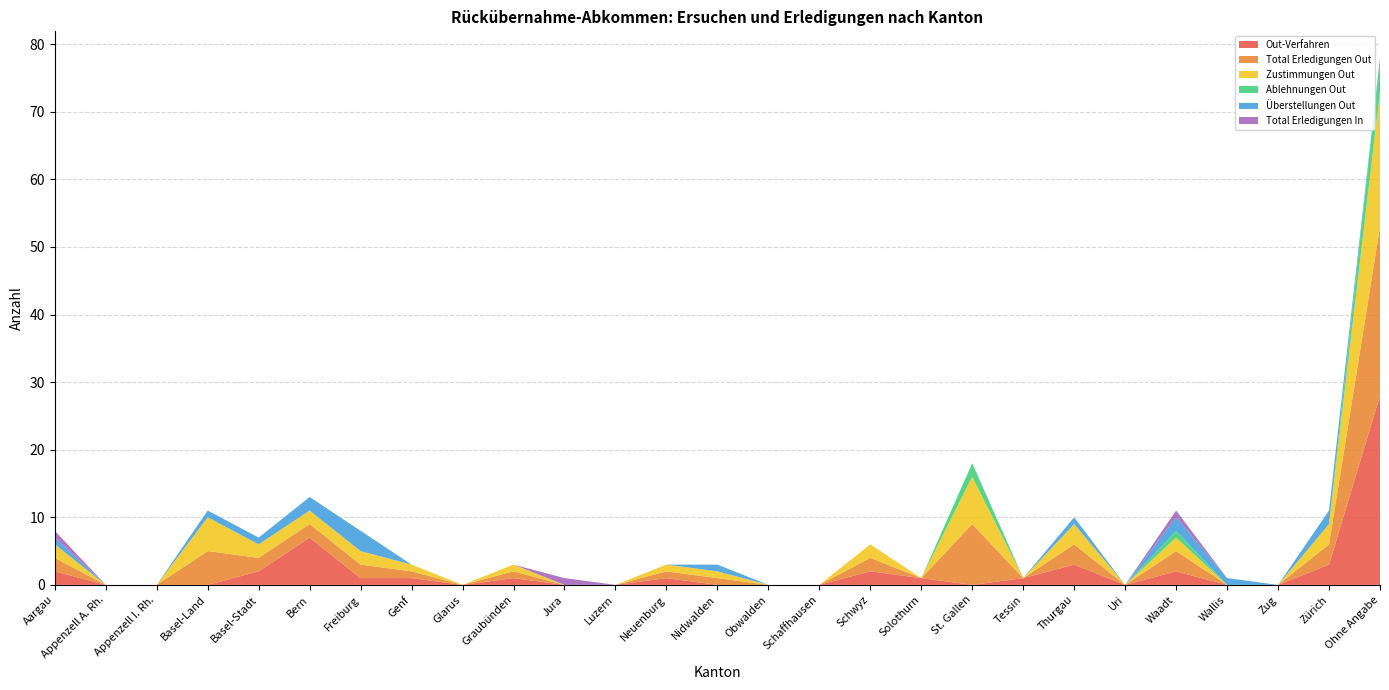

Reading right to left, extract all data points from this chart.

Out-Verfahren: Ohne Angabe=28	Zürich=3	Zug=0	Wallis=0	Waadt=2	Uri=0	Thurgau=3	Tessin=1	St. Gallen=0	Solothurn=1	Schwyz=2	Schaffhausen=0	Obwalden=0	Nidwalden=0	Neuenburg=1	Luzern=0	Jura=0	Graubünden=1	Glarus=0	Genf=1	Freiburg=1	Bern=7	Basel-Stadt=2	Basel-Land=0	Appenzell I. Rh.=0	Appenzell A. Rh.=0	Aargau=2
Total Erledigungen Out: Ohne Angabe=25	Zürich=3	Zug=0	Wallis=0	Waadt=3	Uri=0	Thurgau=3	Tessin=0	St. Gallen=9	Solothurn=0	Schwyz=2	Schaffhausen=0	Obwalden=0	Nidwalden=1	Neuenburg=1	Luzern=0	Jura=0	Graubünden=1	Glarus=0	Genf=1	Freiburg=2	Bern=2	Basel-Stadt=2	Basel-Land=5	Appenzell I. Rh.=0	Appenzell A. Rh.=0	Aargau=2
Zustimmungen Out: Ohne Angabe=20	Zürich=3	Zug=0	Wallis=0	Waadt=2	Uri=0	Thurgau=3	Tessin=0	St. Gallen=7	Solothurn=0	Schwyz=2	Schaffhausen=0	Obwalden=0	Nidwalden=1	Neuenburg=1	Luzern=0	Jura=0	Graubünden=1	Glarus=0	Genf=1	Freiburg=2	Bern=2	Basel-Stadt=2	Basel-Land=5	Appenzell I. Rh.=0	Appenzell A. Rh.=0	Aargau=2
Ablehnungen Out: Ohne Angabe=5	Zürich=0	Zug=0	Wallis=0	Waadt=1	Uri=0	Thurgau=0	Tessin=0	St. Gallen=2	Solothurn=0	Schwyz=0	Schaffhausen=0	Obwalden=0	Nidwalden=0	Neuenburg=0	Luzern=0	Jura=0	Graubünden=0	Glarus=0	Genf=0	Freiburg=0	Bern=0	Basel-Stadt=0	Basel-Land=0	Appenzell I. Rh.=0	Appenzell A. Rh.=0	Aargau=0
Überstellungen Out: Ohne Angabe=0	Zürich=2	Zug=0	Wallis=1	Waadt=2	Uri=0	Thurgau=1	Tessin=0	St. Gallen=0	Solothurn=0	Schwyz=0	Schaffhausen=0	Obwalden=0	Nidwalden=1	Neuenburg=0	Luzern=0	Jura=0	Graubünden=0	Glarus=0	Genf=0	Freiburg=3	Bern=2	Basel-Stadt=1	Basel-Land=1	Appenzell I. Rh.=0	Appenzell A. Rh.=0	Aargau=1
Total Erledigungen In: Ohne Angabe=0	Zürich=0	Zug=0	Wallis=0	Waadt=1	Uri=0	Thurgau=0	Tessin=0	St. Gallen=0	Solothurn=0	Schwyz=0	Schaffhausen=0	Obwalden=0	Nidwalden=0	Neuenburg=0	Luzern=0	Jura=1	Graubünden=0	Glarus=0	Genf=0	Freiburg=0	Bern=0	Basel-Stadt=0	Basel-Land=0	Appenzell I. Rh.=0	Appenzell A. Rh.=0	Aargau=1